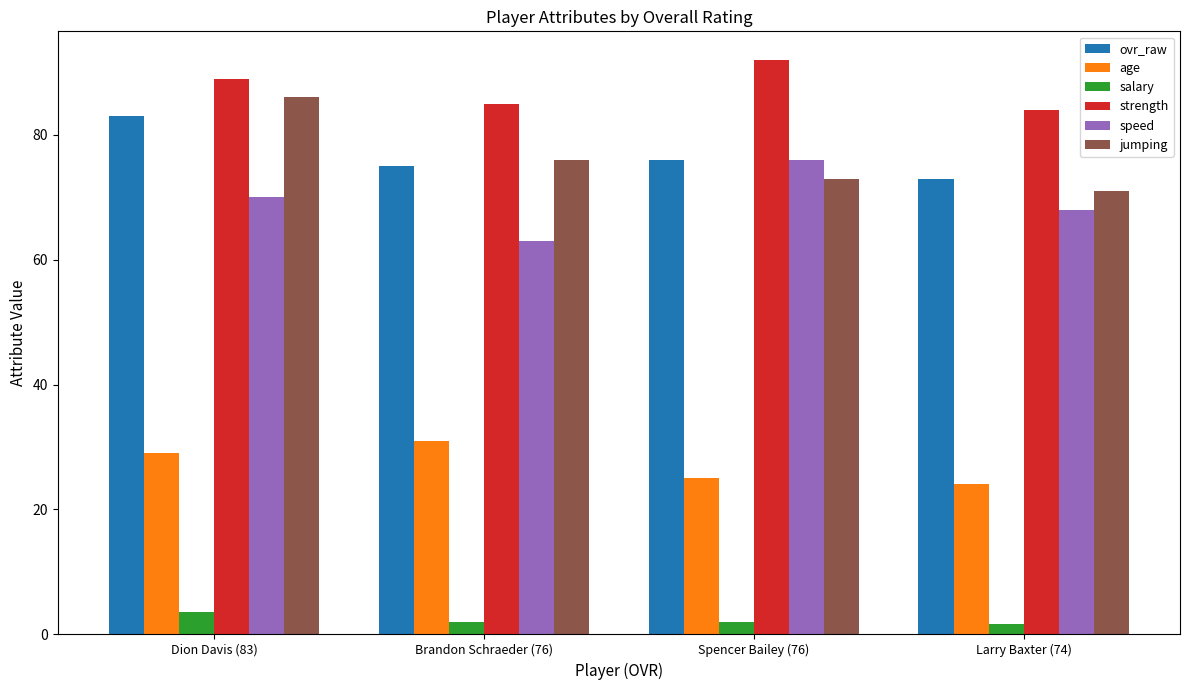

Where does the jumping series first go above 76?

Dion Davis (83)